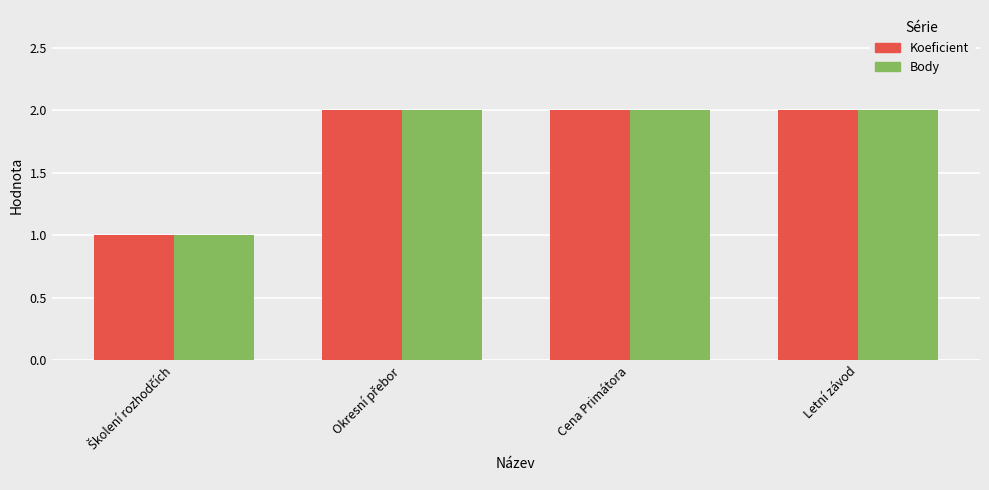

Reading right to left, what are all the values shown in this chart?

Koeficient: 2	2	2	1
Body: 2	2	2	1